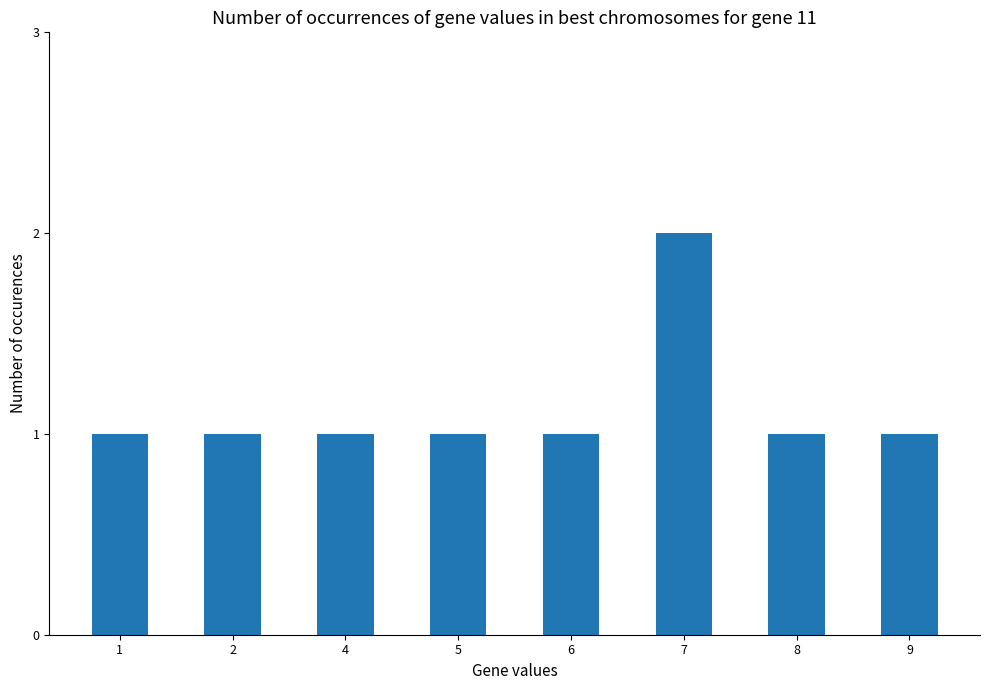

How many data points does each series have?

8